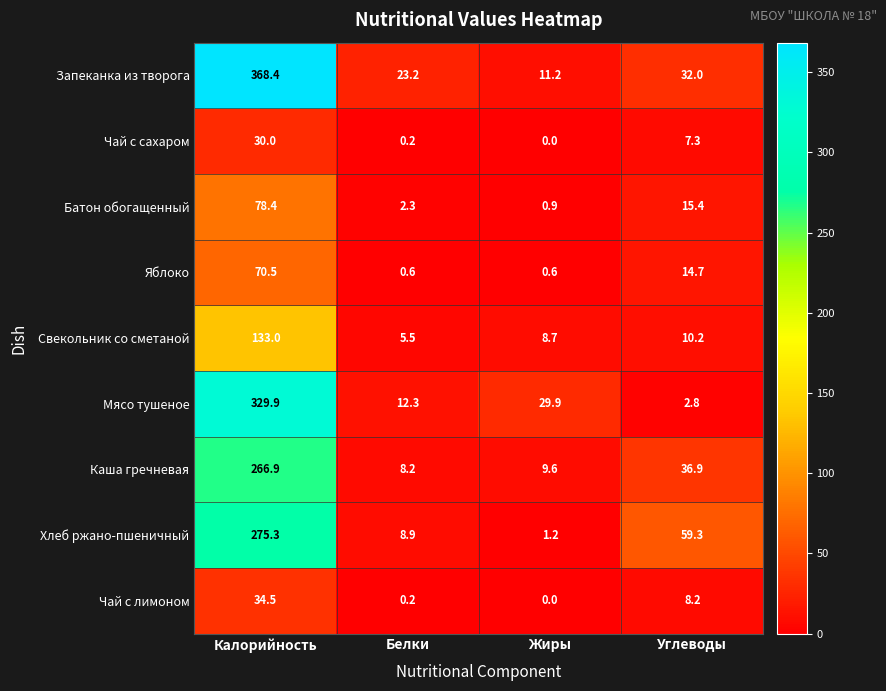

Which series has the largest total across all categories?

Запеканка из творога